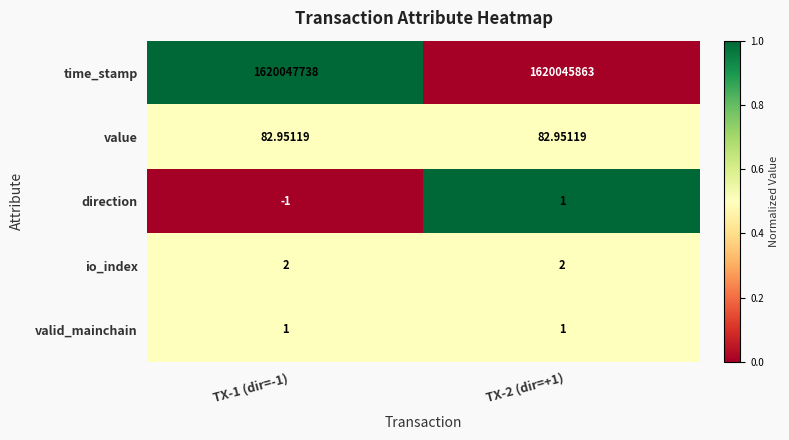

Which series has the largest range (max minus min)?

time_stamp